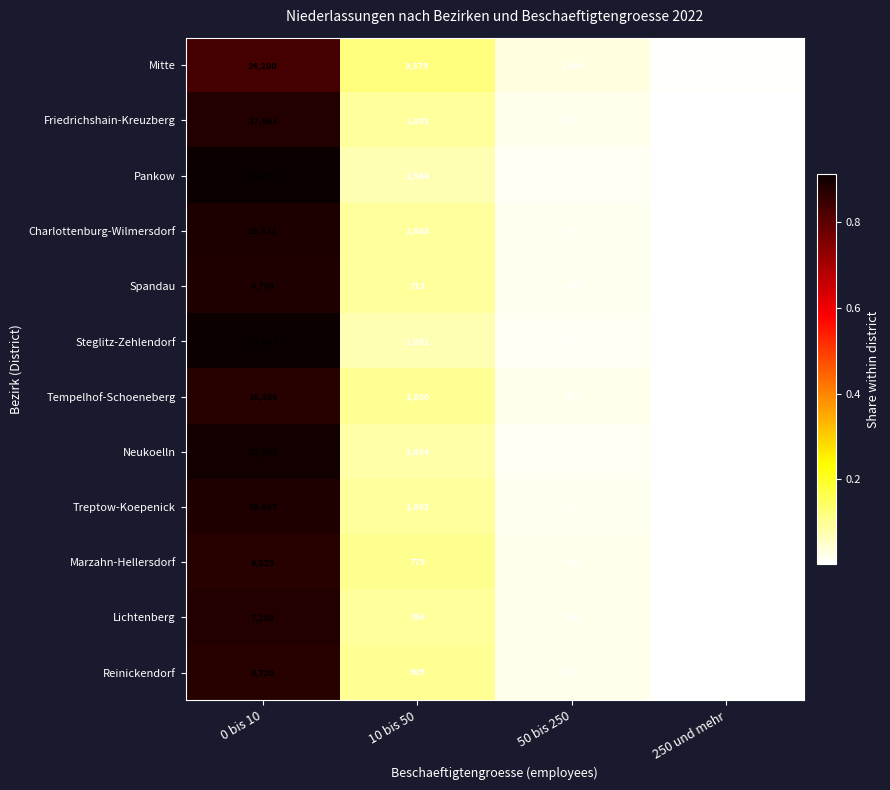

Between 0 bis 10 and 250 und mehr, which series saw the biggest shift?

Charlottenburg-Wilmersdorf